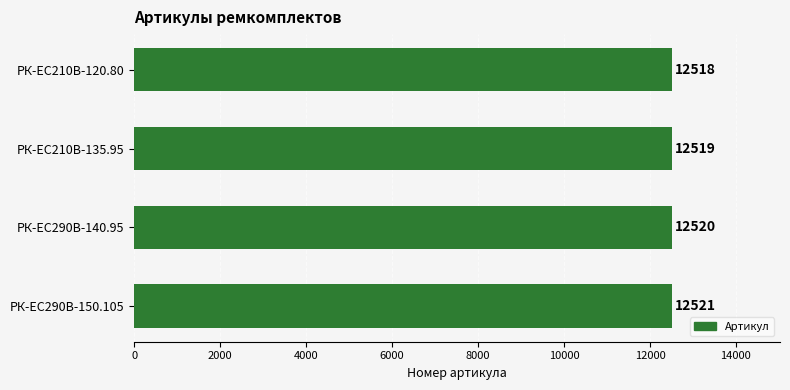

How many data points are less than 12520?

2